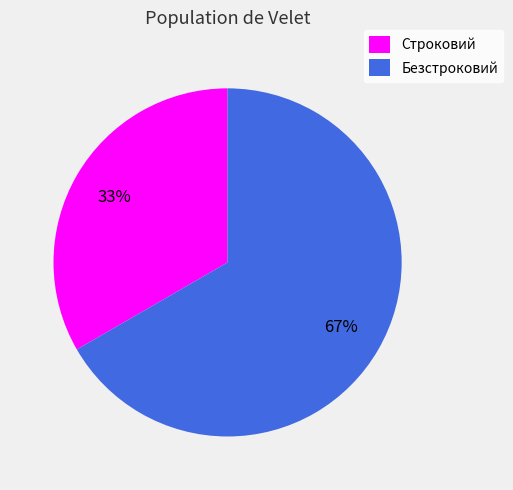

How many slices are in this pie chart?

2